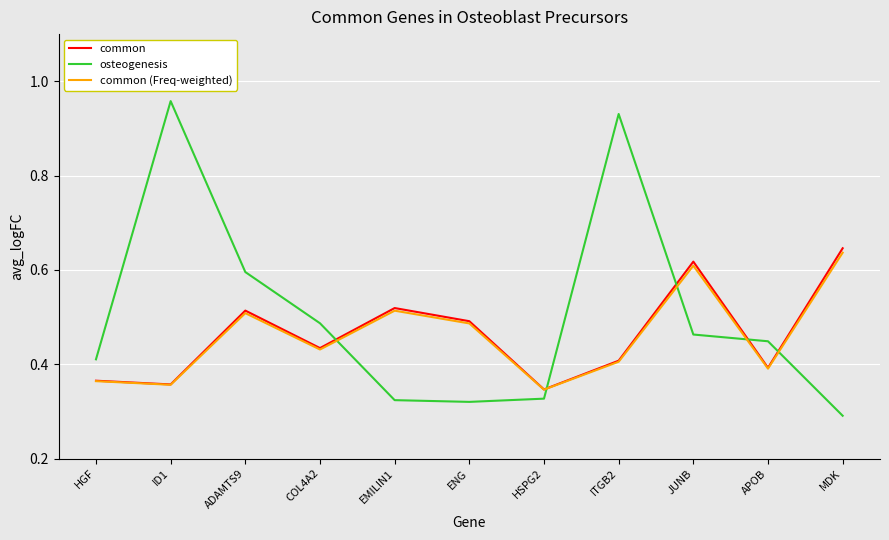

Rank the series at MDK from lowest to highest value.

osteogenesis, common (Freq-weighted), common